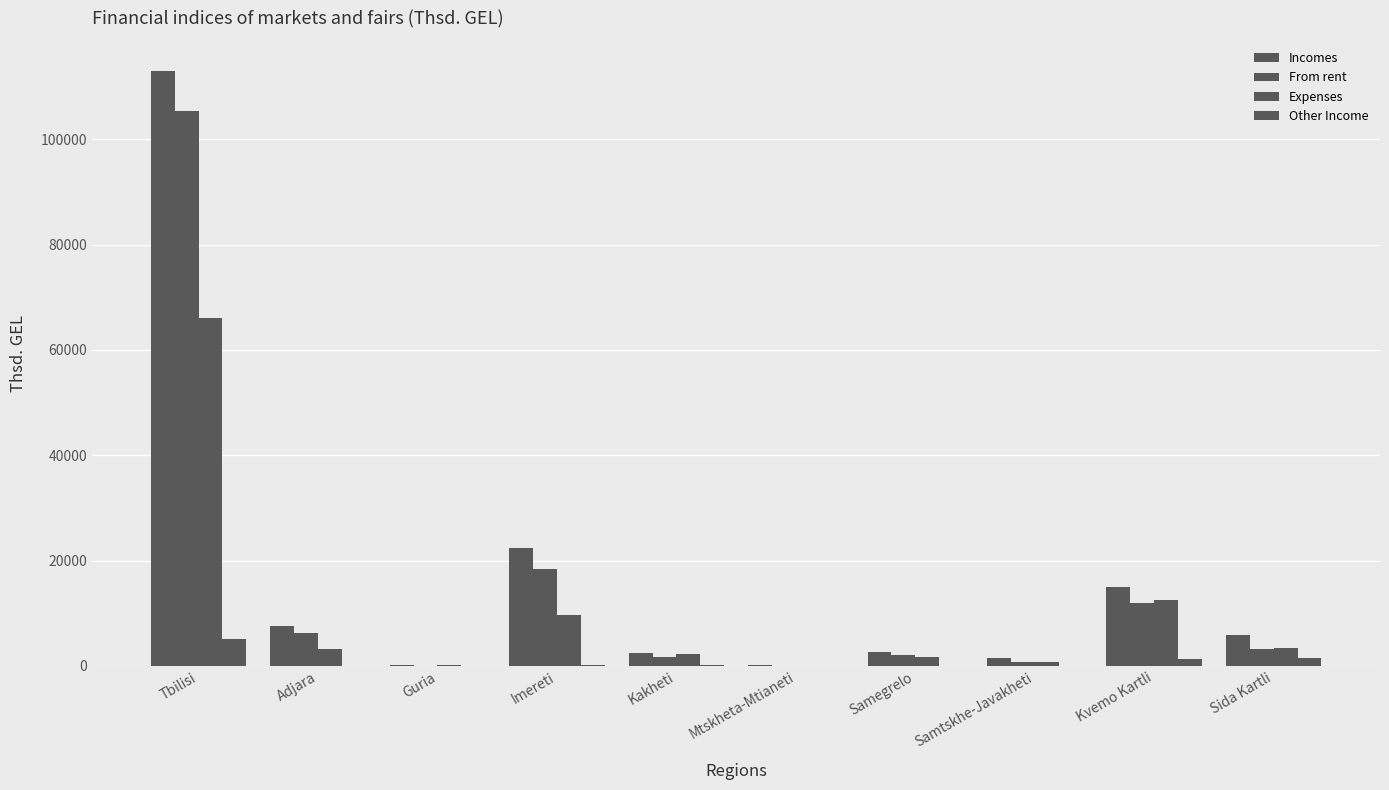

Does the chart contain stacked bars?

No